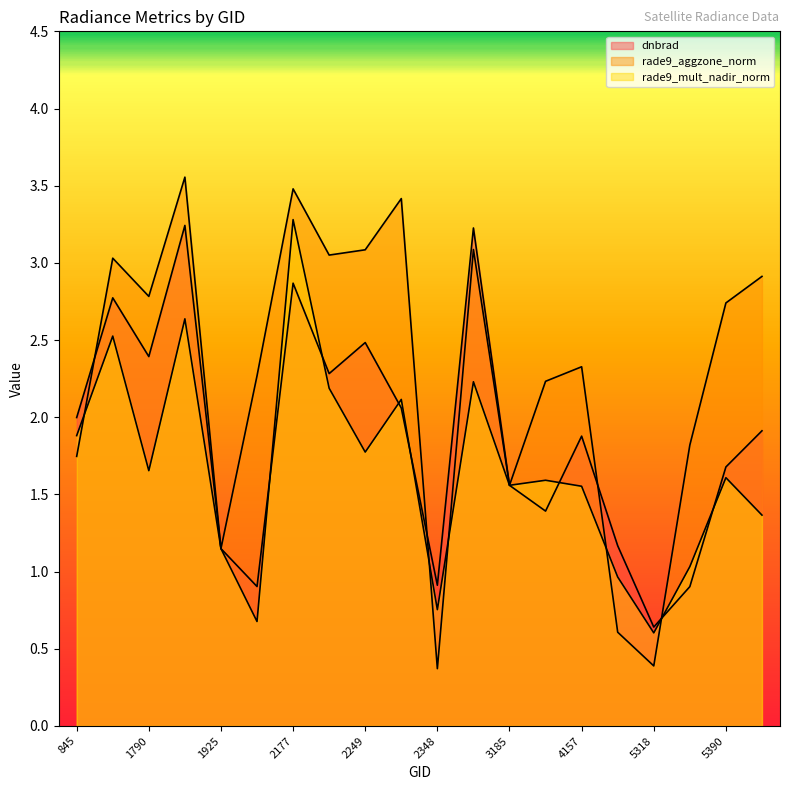

What is the sum of all rade9_aggzone_norm values?

45.6